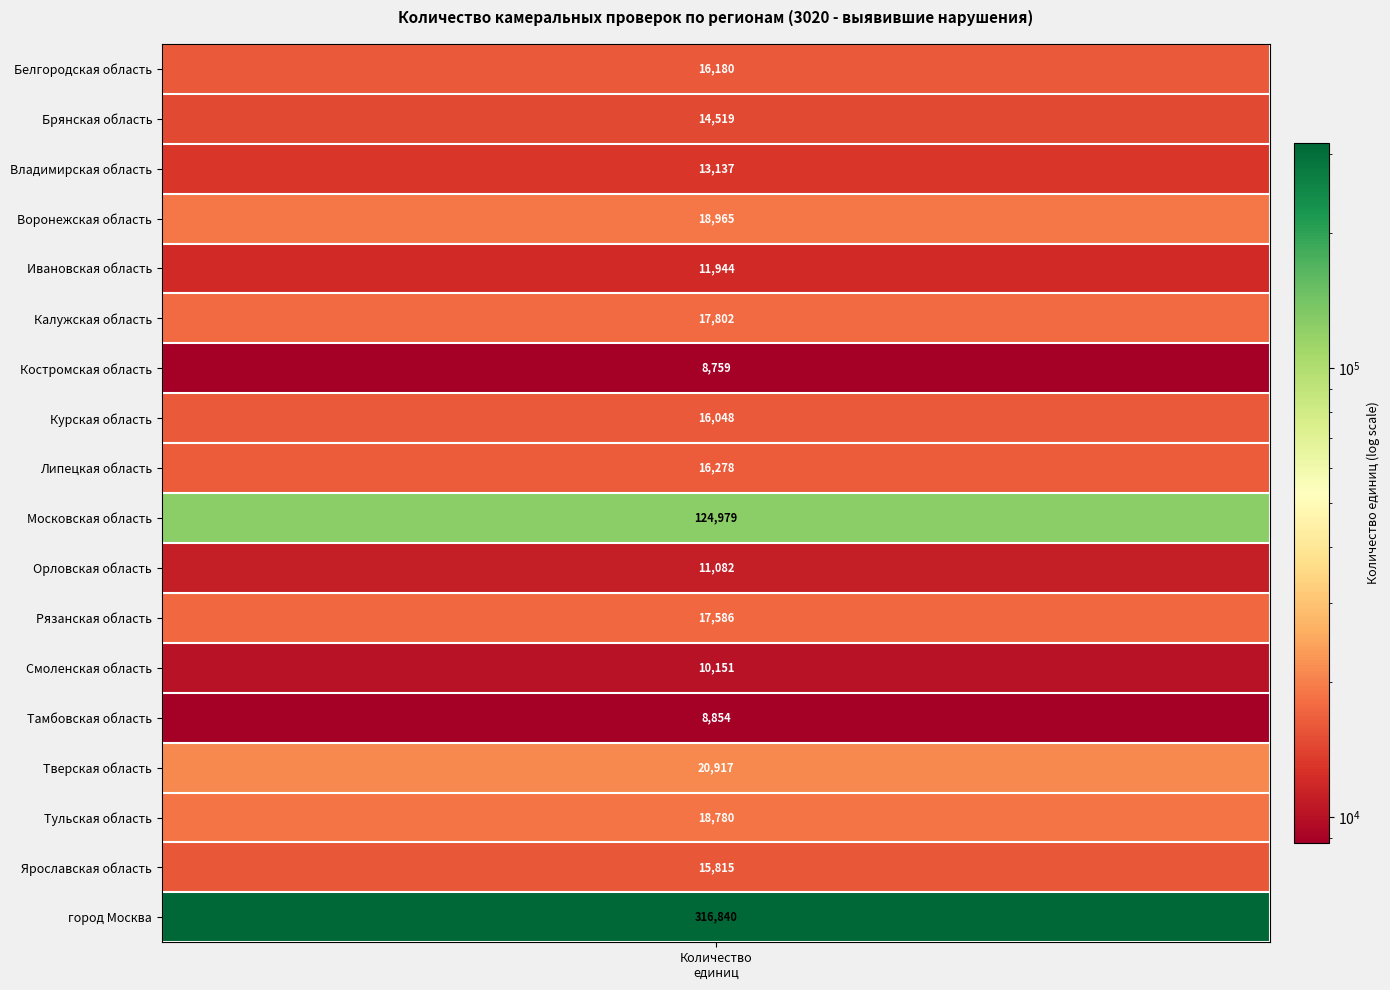

The value of Тверская область at Белгородская область is 20917. True or false?

True